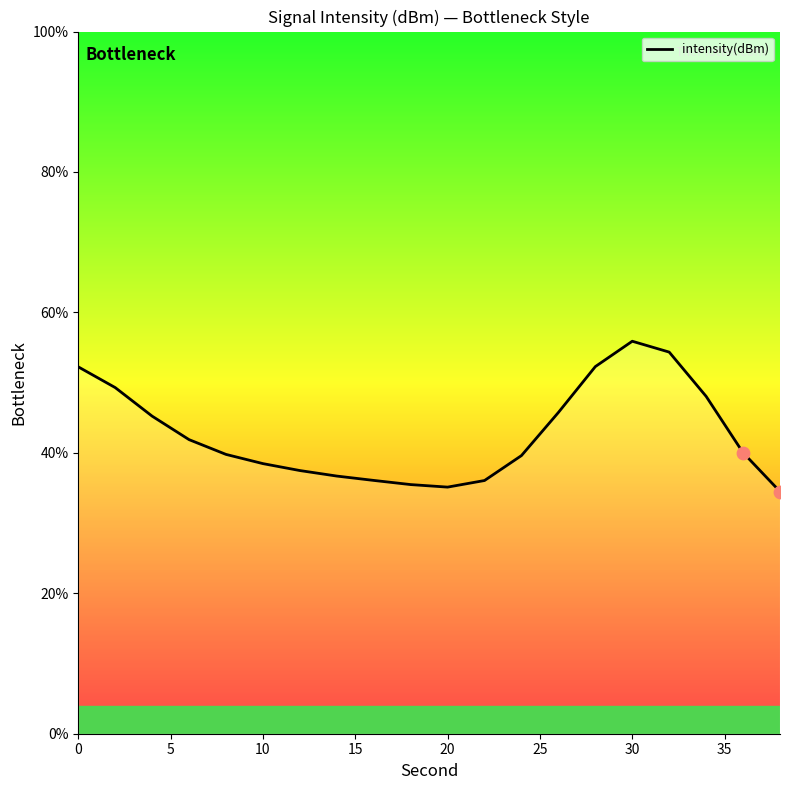

What is the difference between the maximum and minimum values?

21.4